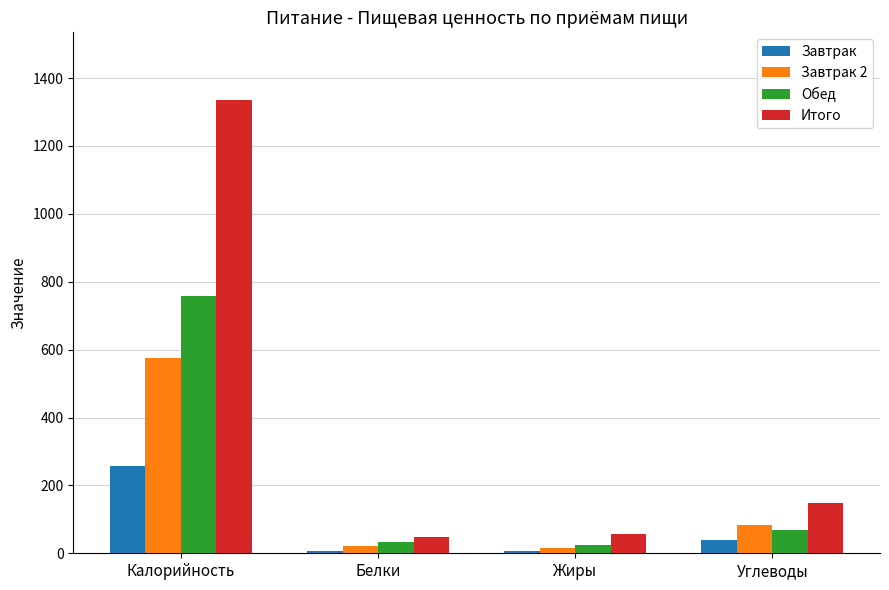

Read the Обед value at Белки.

32.0